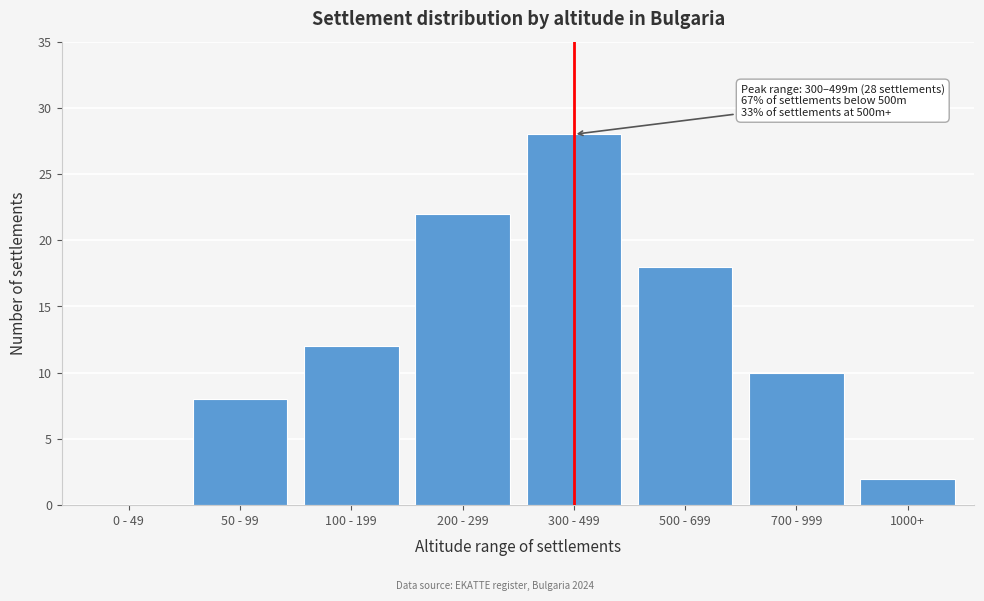

Reading right to left, transcribe all the data shown in this chart.

1000+=2	700 - 999=10	500 - 699=18	300 - 499=28	200 - 299=22	100 - 199=12	50 - 99=8	0 - 49=0